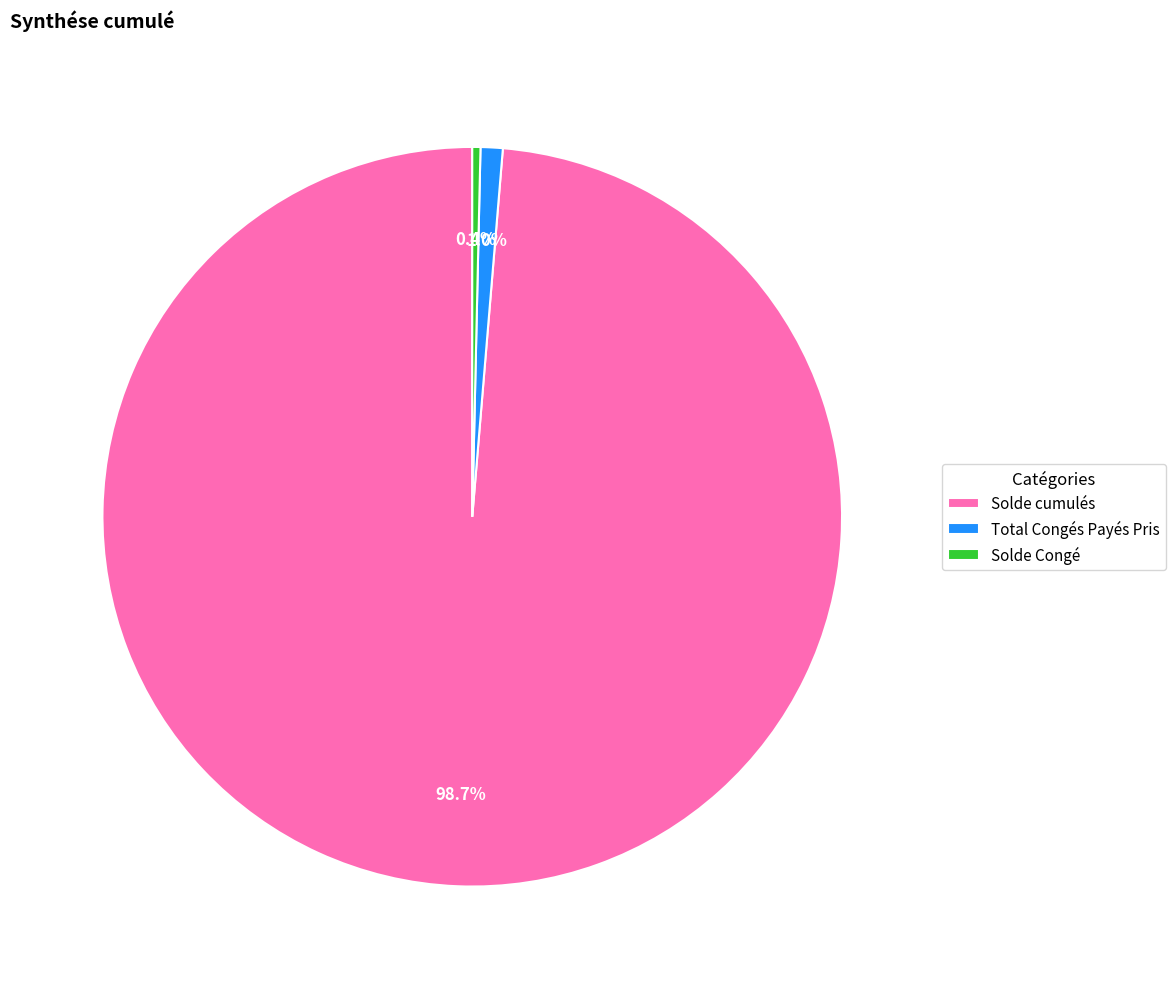

What is the majority slice?

Solde cumulés